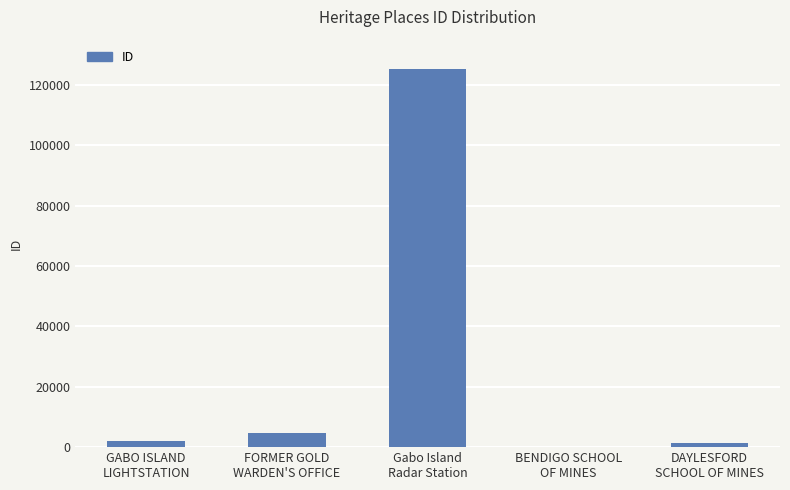

What is the difference between the values at FORMER GOLD
WARDEN'S OFFICE and GABO ISLAND
LIGHTSTATION?

2814